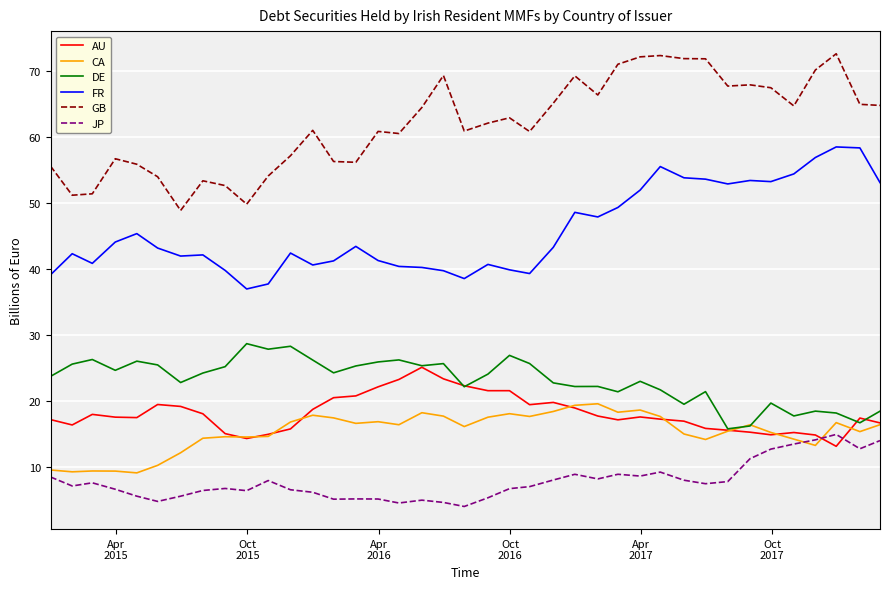

Rank the series by their maximum value, from lowest to highest.

JP, CA, AU, DE, FR, GB